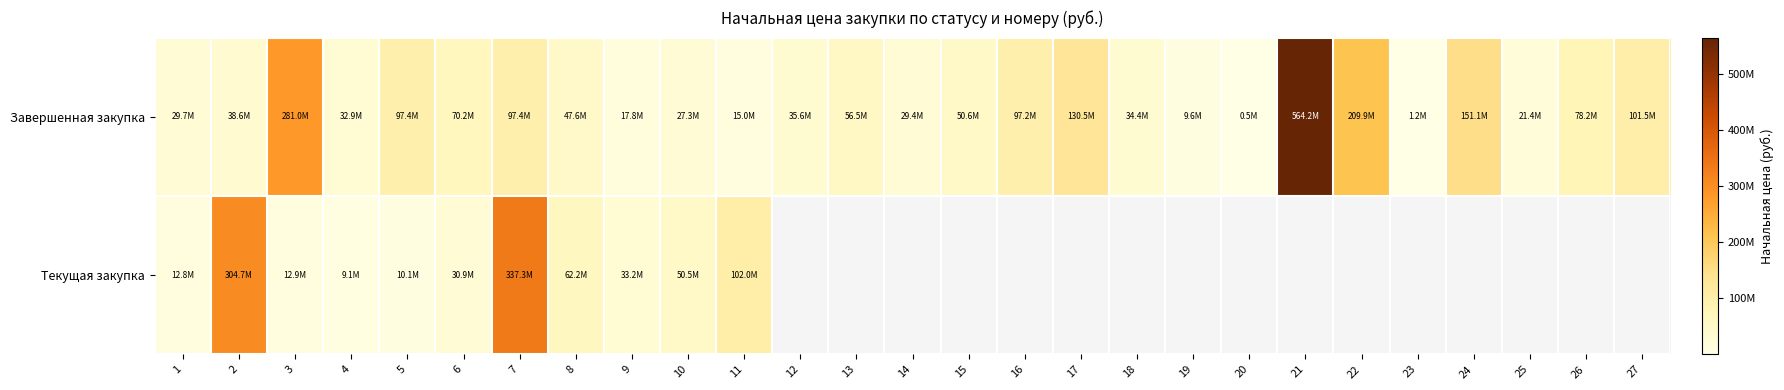

List the series in order of their peak value, highest first.

Завершенная закупка, Текущая закупка